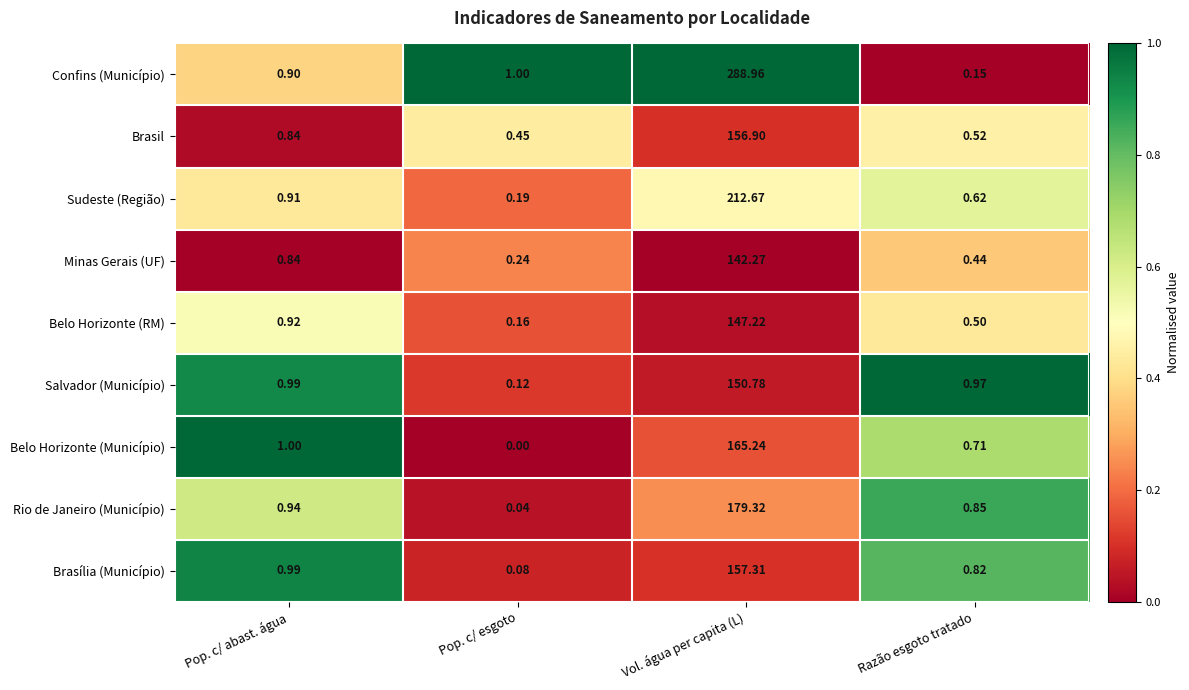

Count the number of data series in this chart.

9